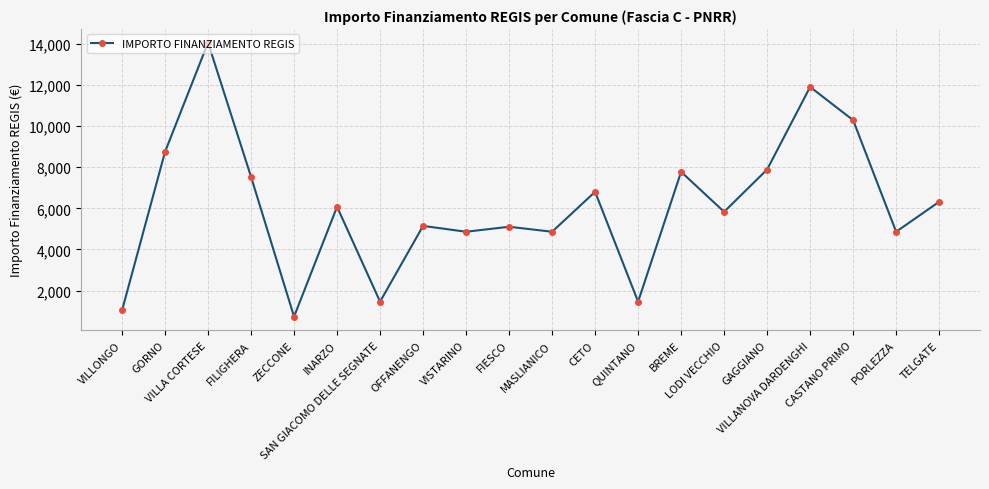

What is the smallest value displayed?

729